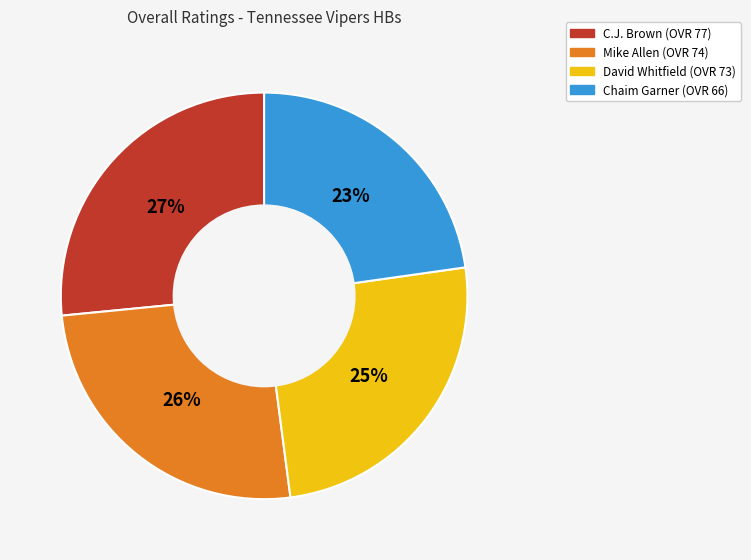

Is C.J. the majority of the pie?

No